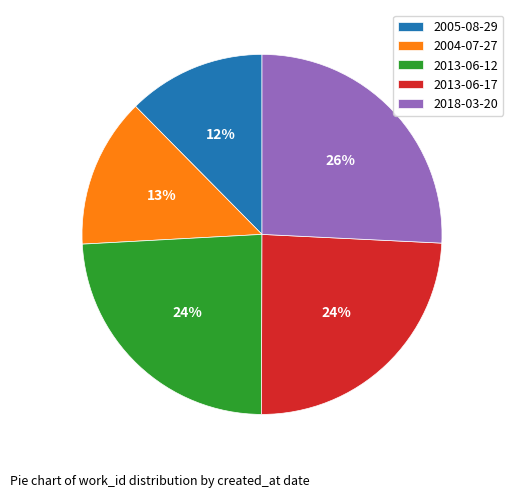

Count the number of slices in the pie.

5